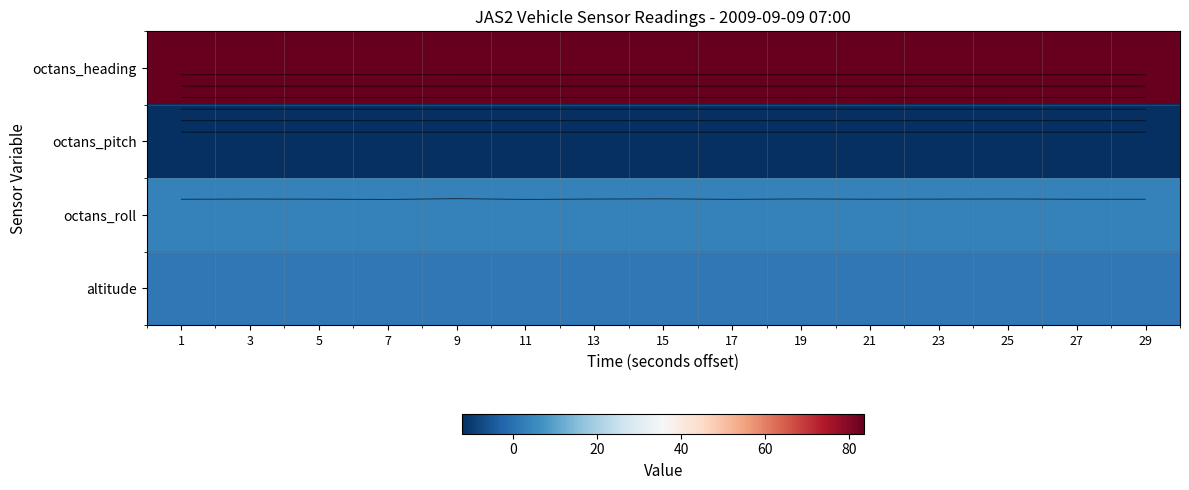

Which series changed the most between 15 and 17?

octans_roll